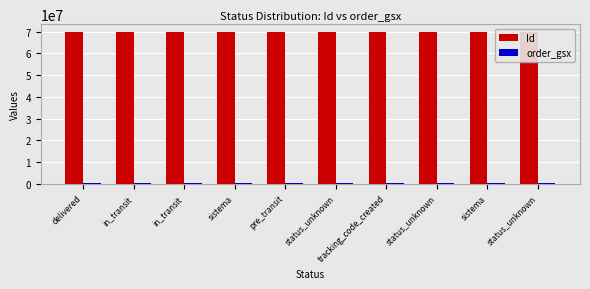

Where does the Id series first go above 69916820?

sistema